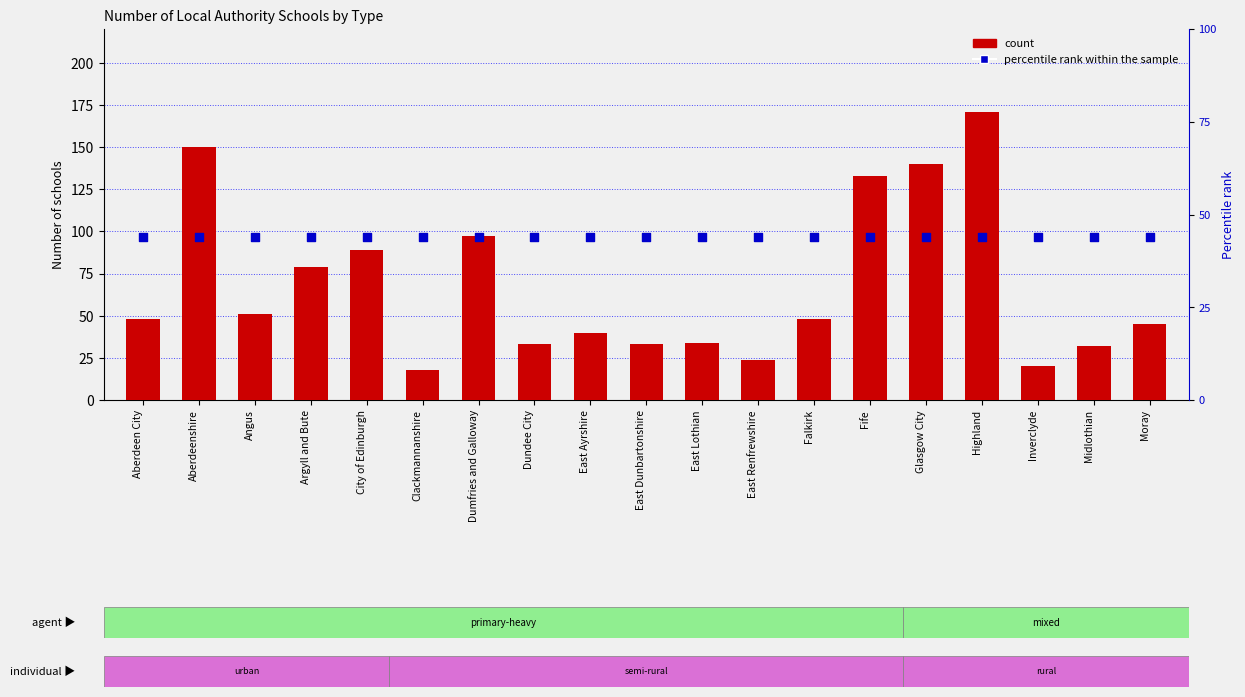

At which category is the sum across all series the highest?

Highland